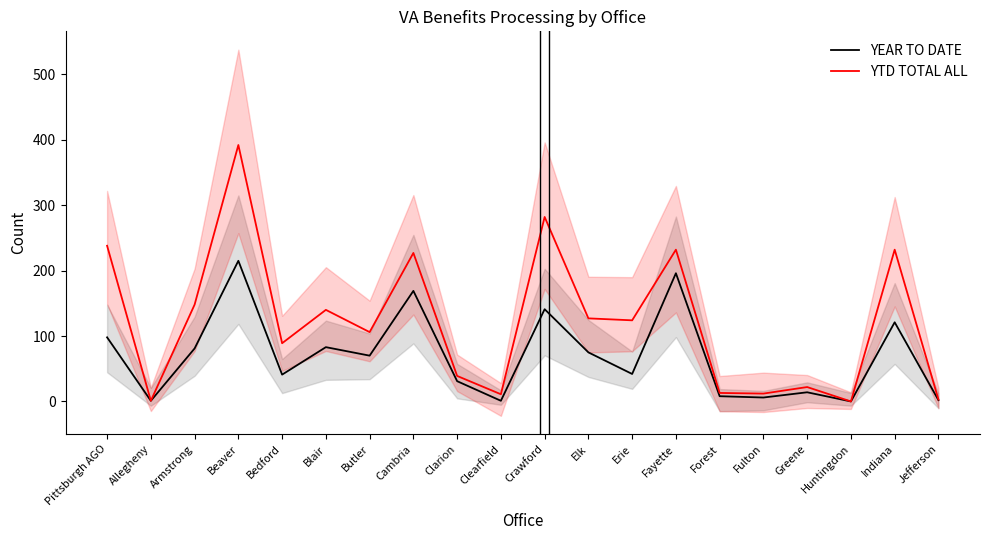

True or false: YEAR TO DATE and YTD TOTAL ALL cross at least once.

False